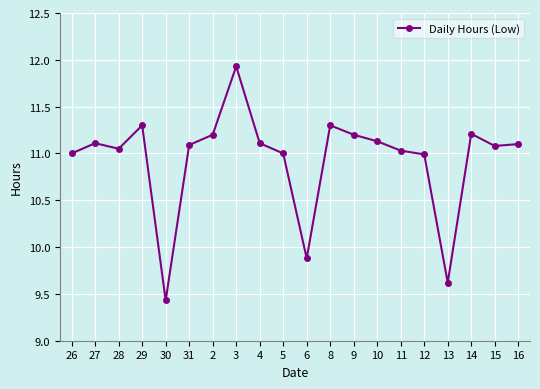

What is the change in value from 6 to 16?

+1.2